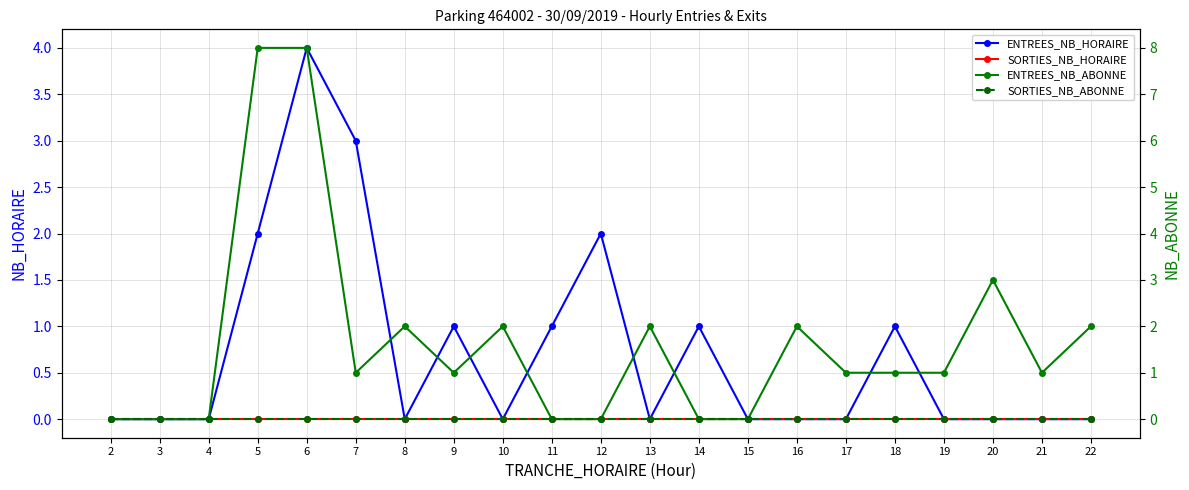

Which series ends up on top after the final intersection of ENTREES_NB_HORAIRE and ENTREES_NB_ABONNE?

ENTREES_NB_HORAIRE